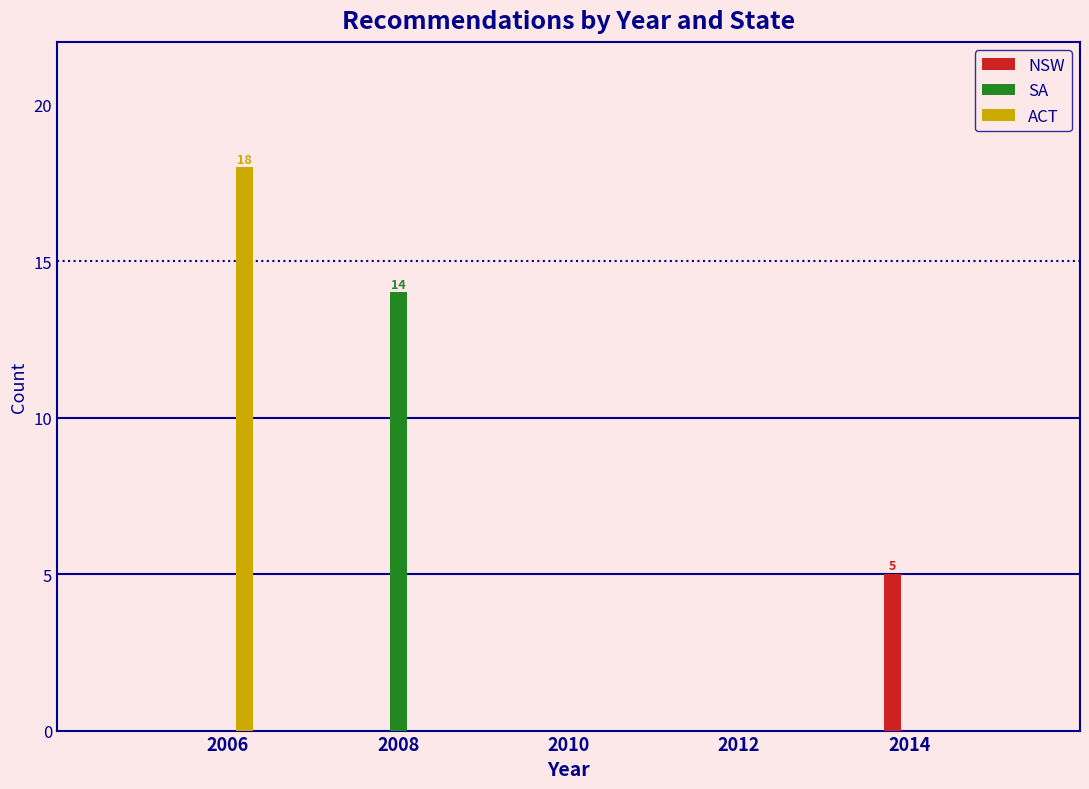

Reading left to right, what are all the values shown in this chart?

NSW: 2006=0	2008=0	2010=0	2012=0	2014=5
SA: 2006=0	2008=14	2010=0	2012=0	2014=0
ACT: 2006=18	2008=0	2010=0	2012=0	2014=0